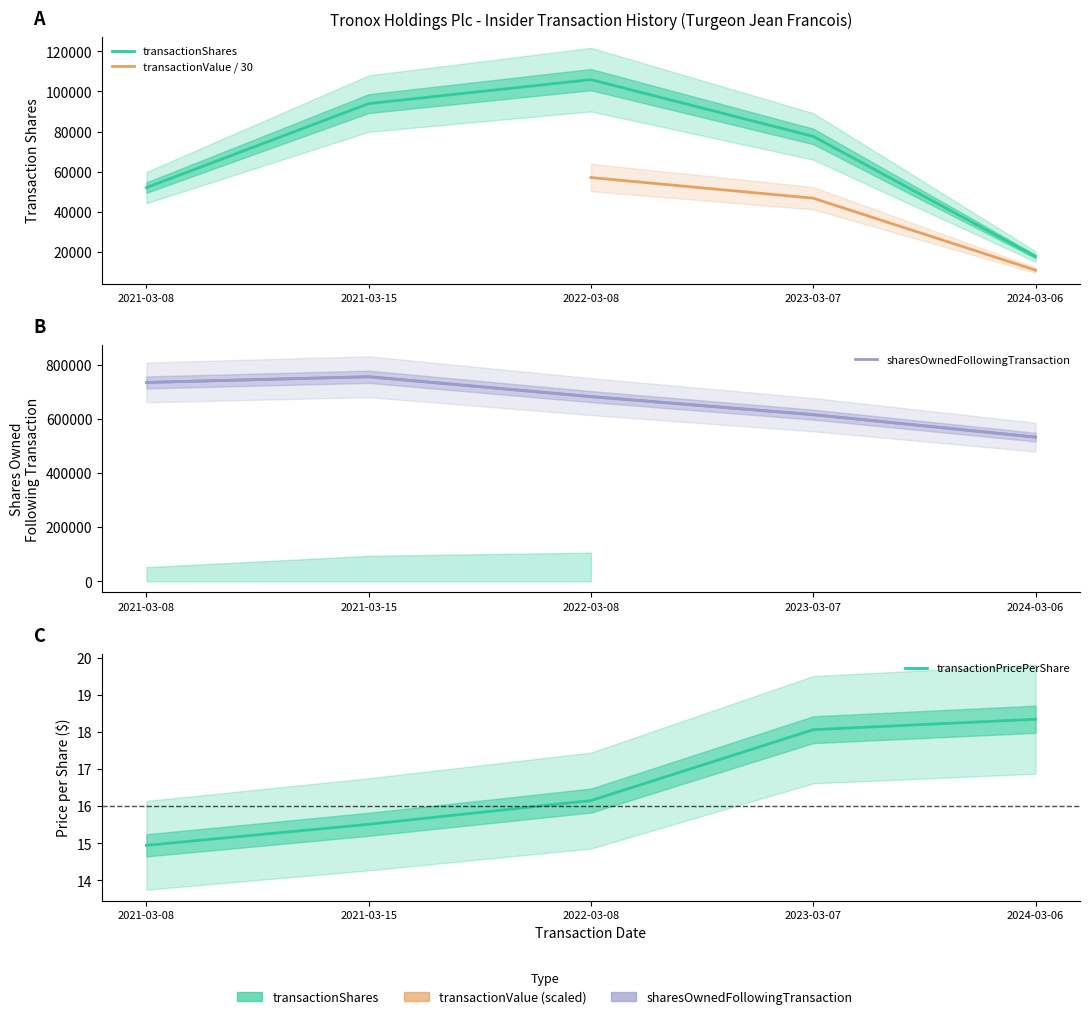

Reading left to right, what are all the values shown in this chart?

transactionShares: 2021-03-08=51996.0	2021-03-15=93942.0	2022-03-08=105907.0	2023-03-07=77547.0	2024-03-06=17575.0
sharesOwnedFollowingTransaction: 2021-03-08=735647.0	2021-03-15=756732.0	2022-03-08=683195.0	2023-03-07=616454.0	2024-03-06=533358.0
transactionPricePerShare: 2021-03-08=14.9	2021-03-15=15.5	2022-03-08=16.2	2023-03-07=18.1	2024-03-06=18.3